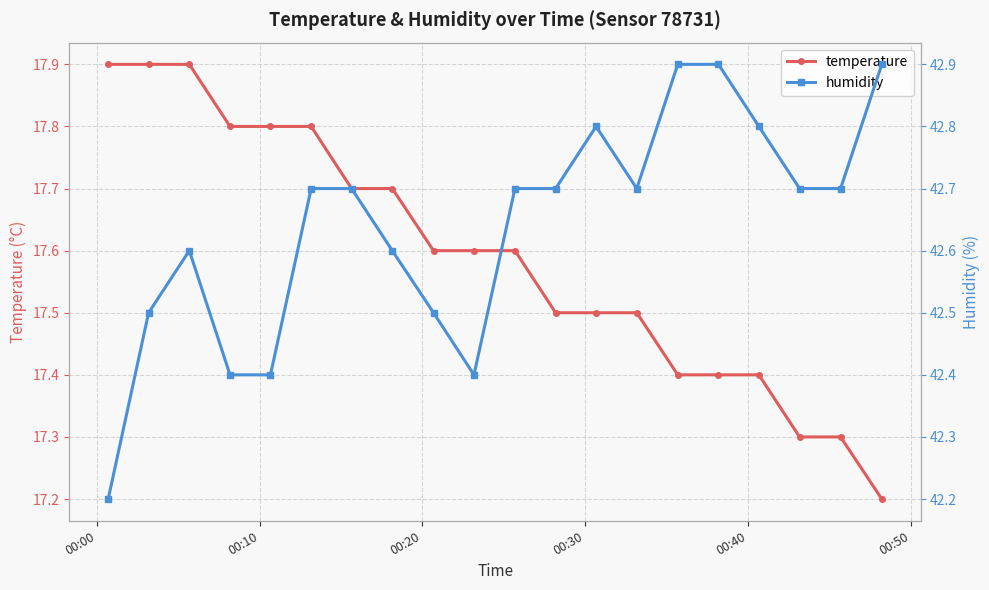

What is the value of the temperature point at the 3rd from the left?

17.9